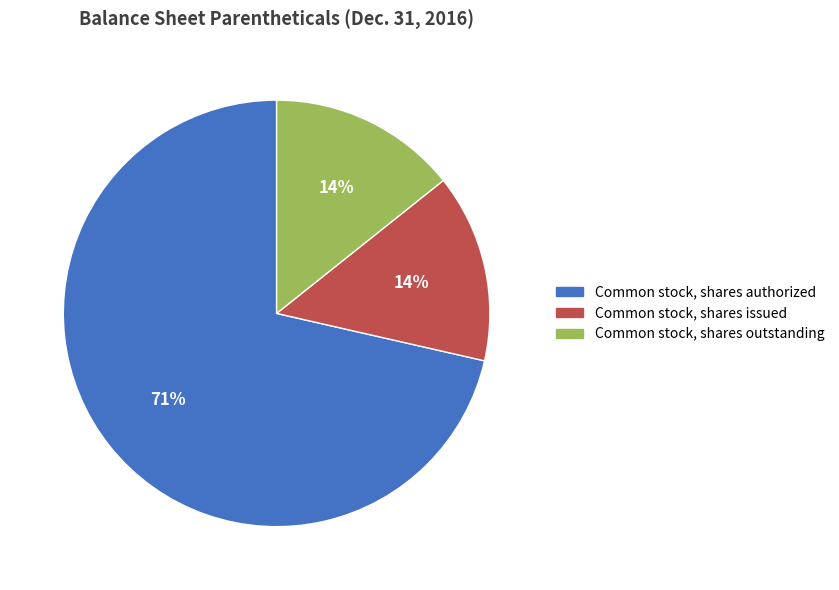

To the nearest percent, what is the average slice percentage?

33%